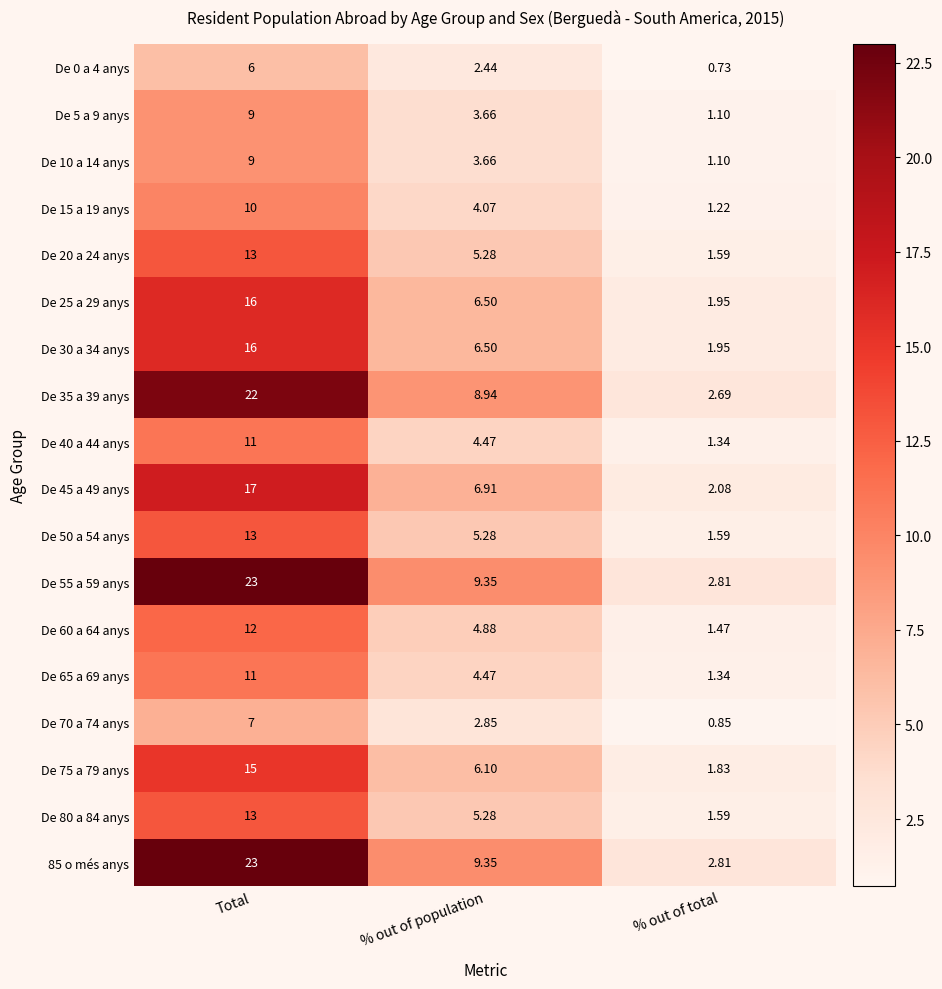

At which category is the sum across all series the highest?

Total